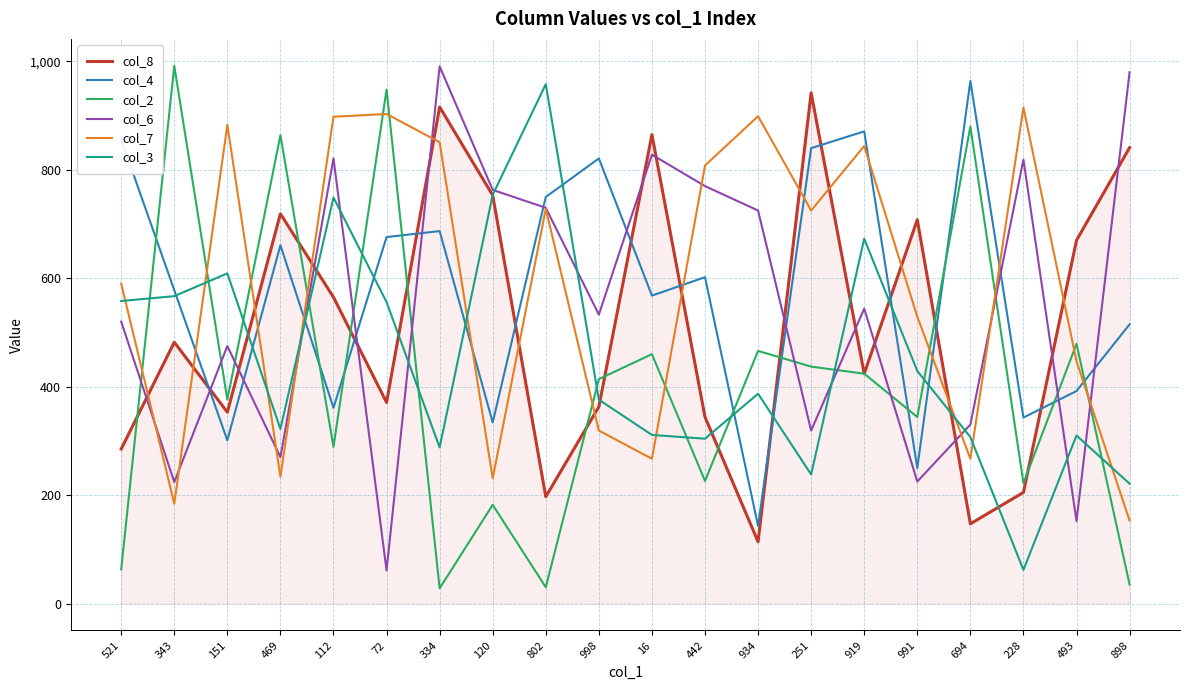

True or false: col_4 has more than 0 points higher than both neighbors.

True